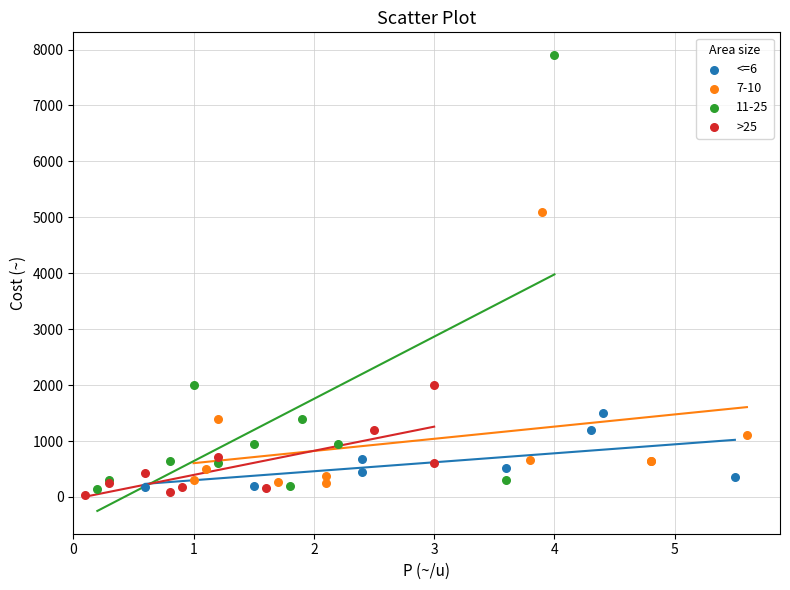

Which series contains the lowest Y value?

>25